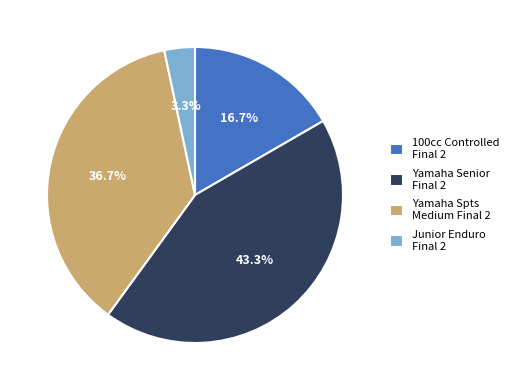

What percentage is NOT represented by Yamaha Spts Medium Final 2?

63.3%